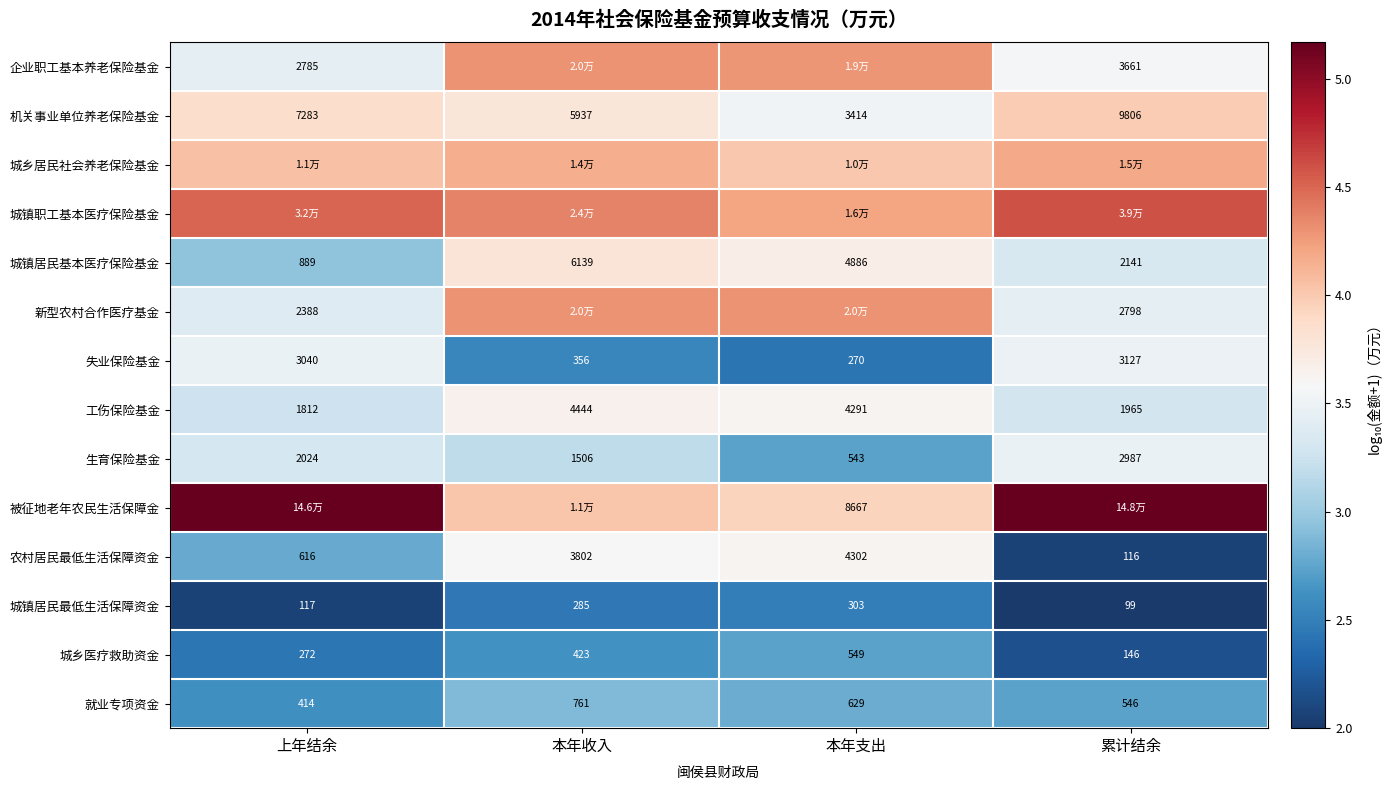

Is the value of 农村居民最低生活保障资金 at 上年结余 greater than the value of 工伤保险基金 at 累计结余?

No